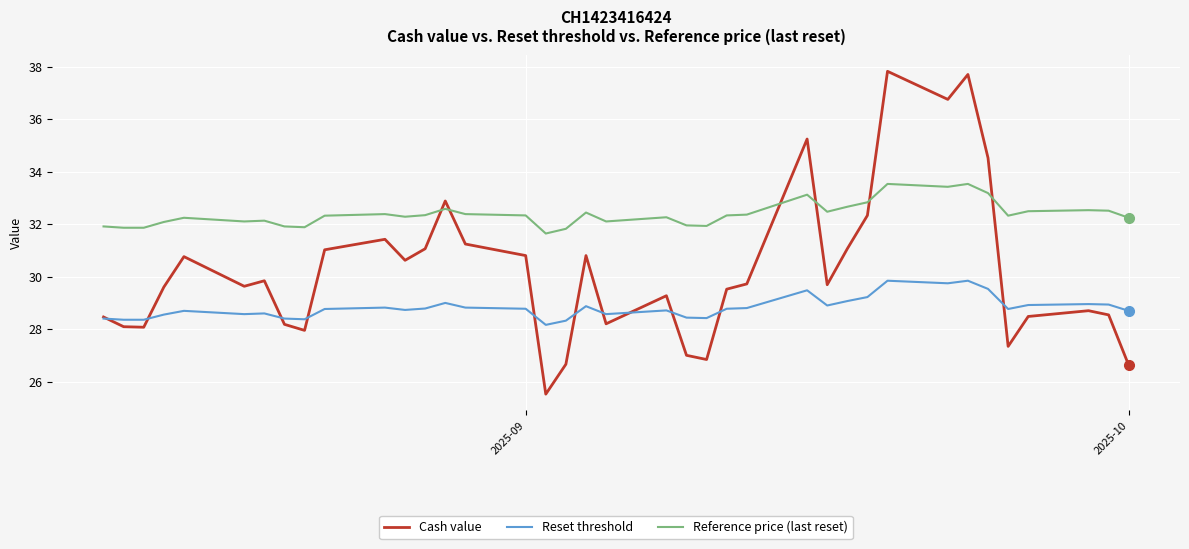

Which series has the widest spread of values?

Cash value